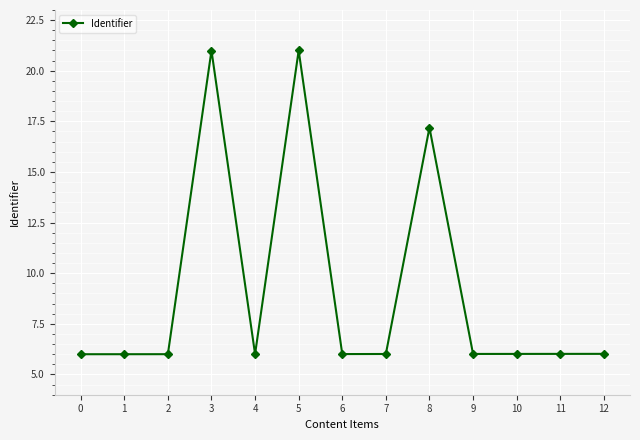

The value at 3 is 21.0. True or false?

True